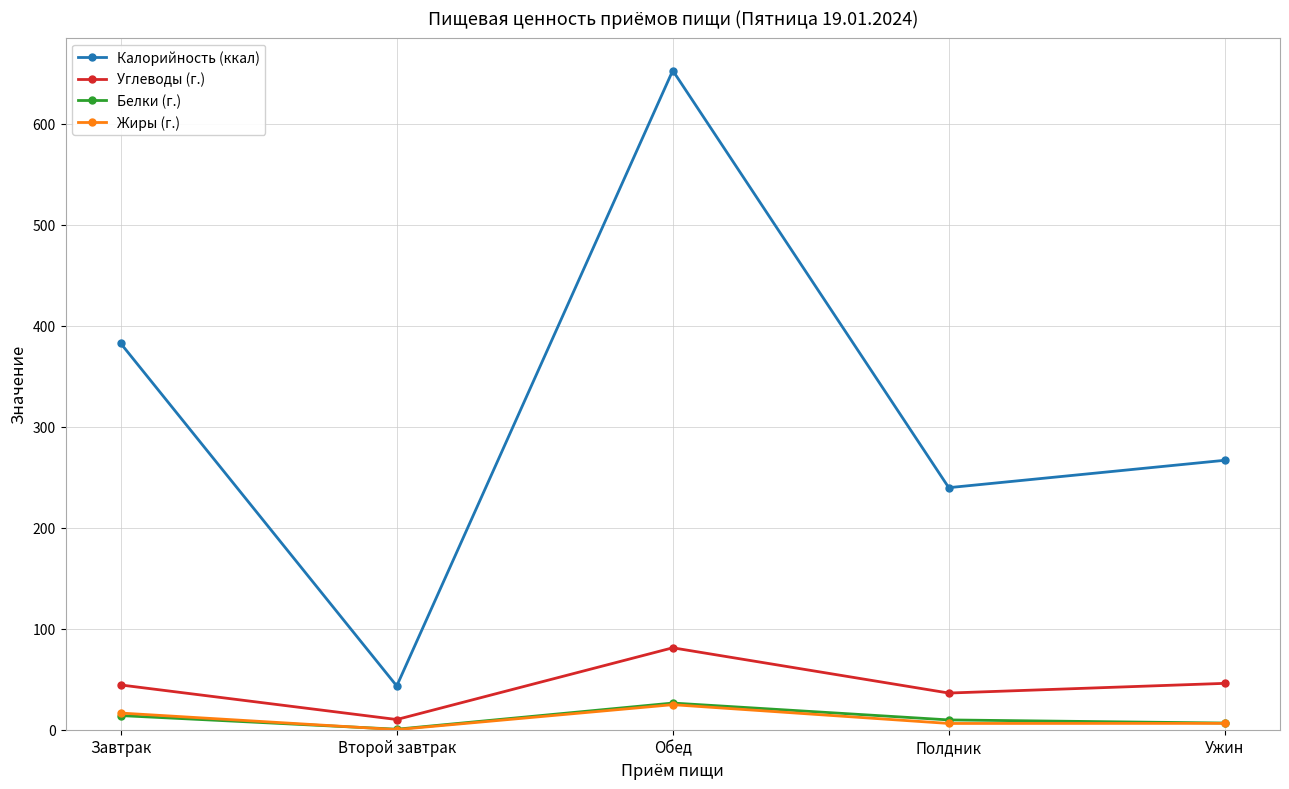

What is the value of the Углеводы (г.) point at the 2nd from the left?

10.1